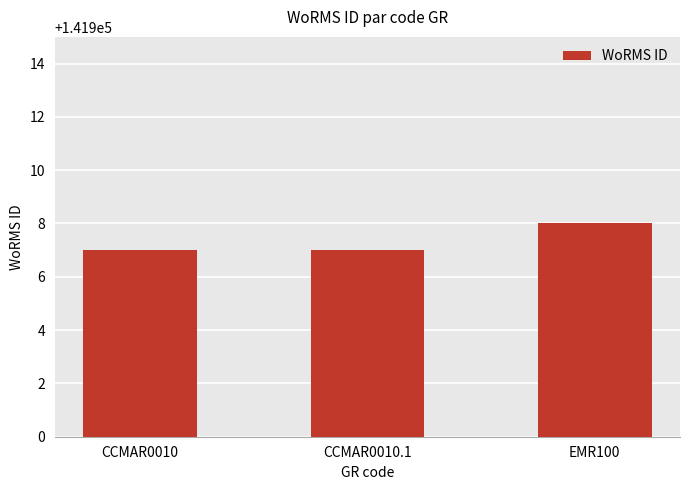

True or false: the data shows 141908 at EMR100.

True